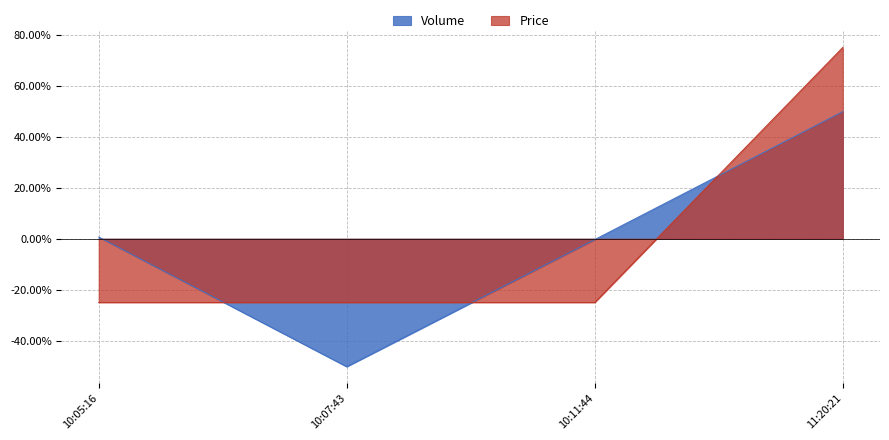

The value at 10:05:16 is 0.0. True or false?

True